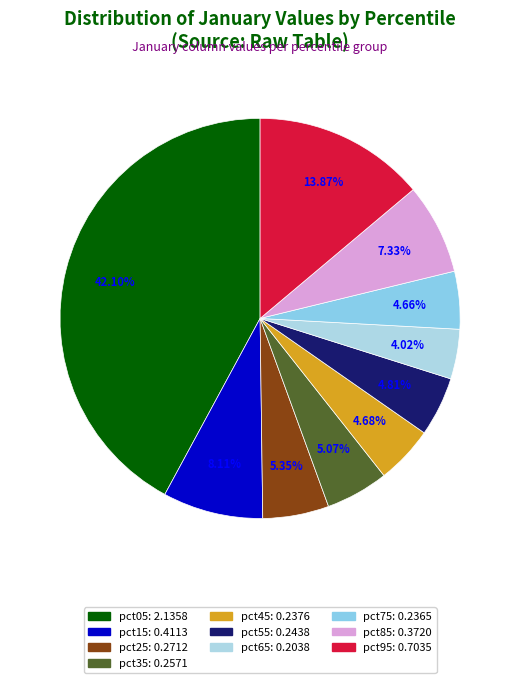

How much of the chart is everything except pct15?

91.9%